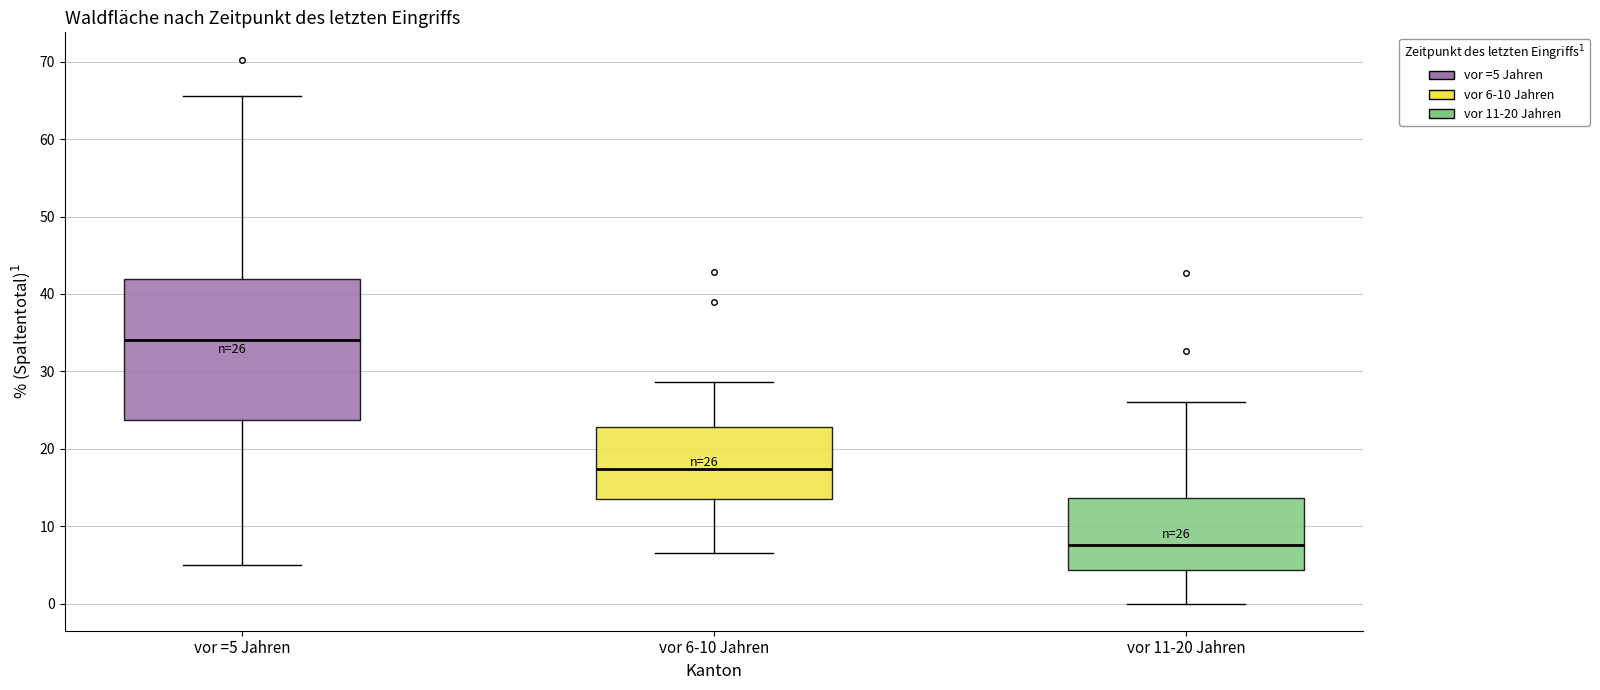

Which box's median line is the highest?

vor =5 Jahren